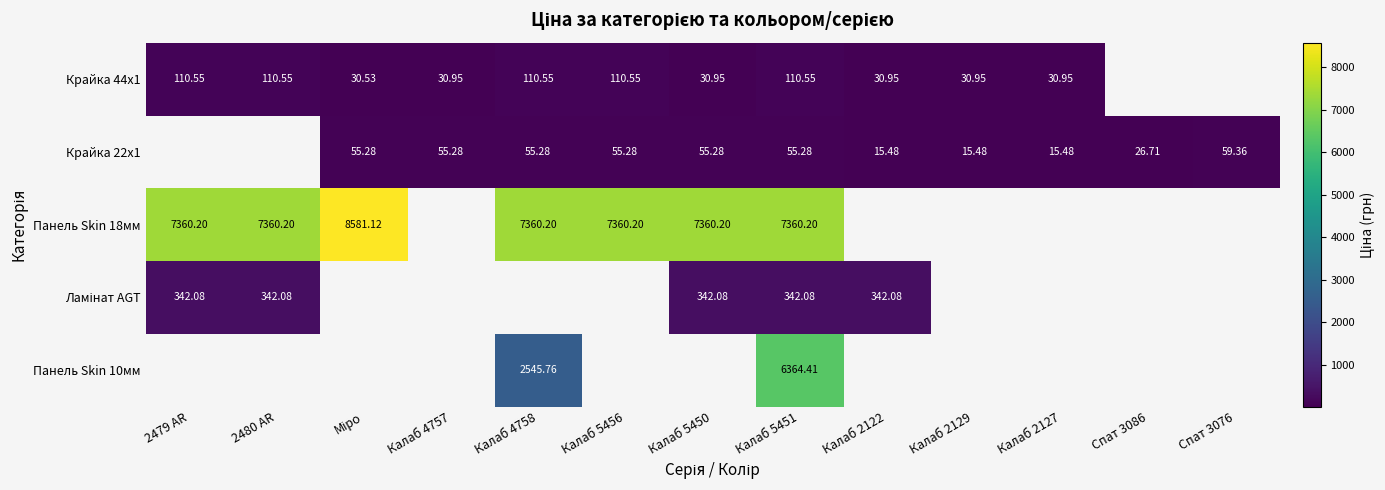

Is the value of Панель Skin 18мм at Калаб 5451 greater than the value of Панель Skin 10мм at Калаб 4758?

Yes